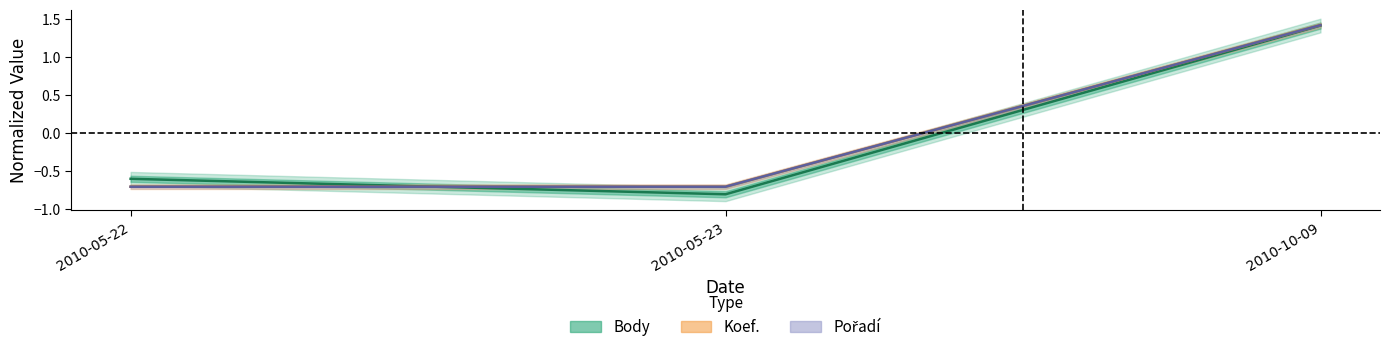

Reading left to right, list all the values displayed in this chart.

Body: 2010-05-22=-0.6	2010-05-23=-0.8	2010-10-09=1.4
Koef.: 2010-05-22=-0.7	2010-05-23=-0.7	2010-10-09=1.4
Pořadí: 2010-05-22=-0.7	2010-05-23=-0.7	2010-10-09=1.4